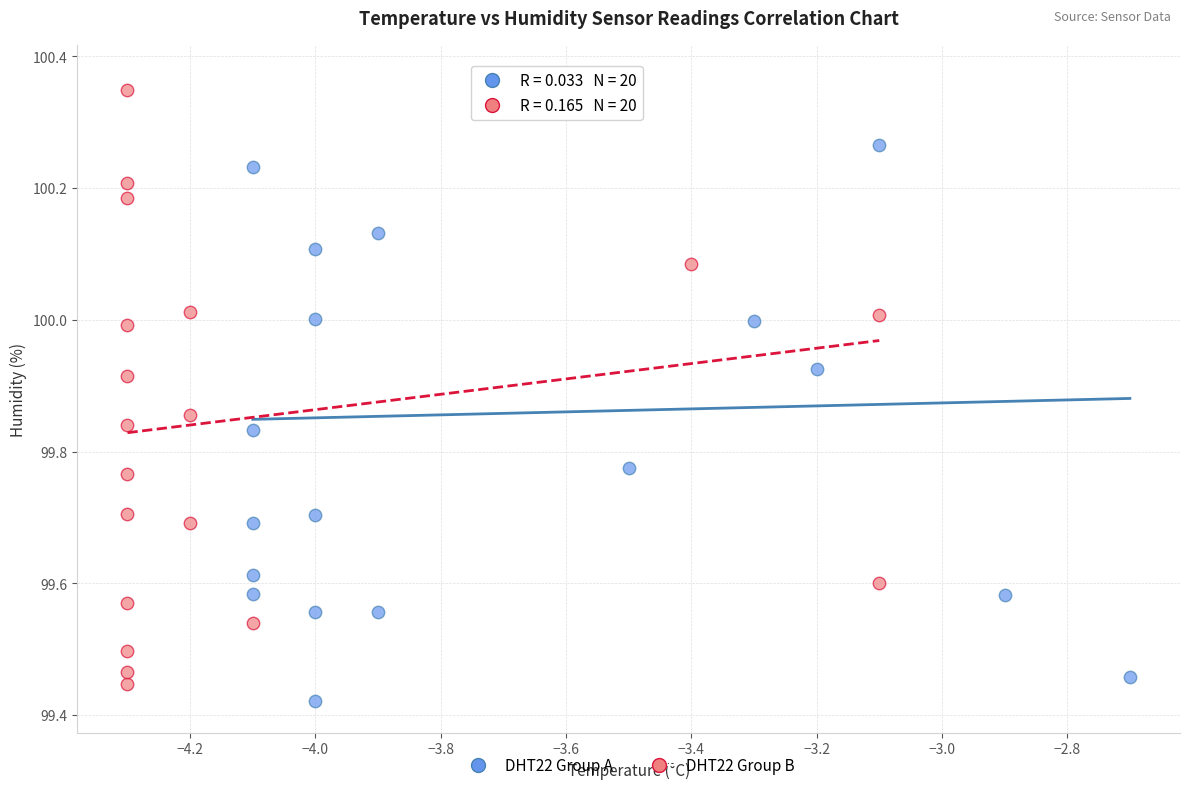

Which series contains the lowest Y value?

DHT22 Group A